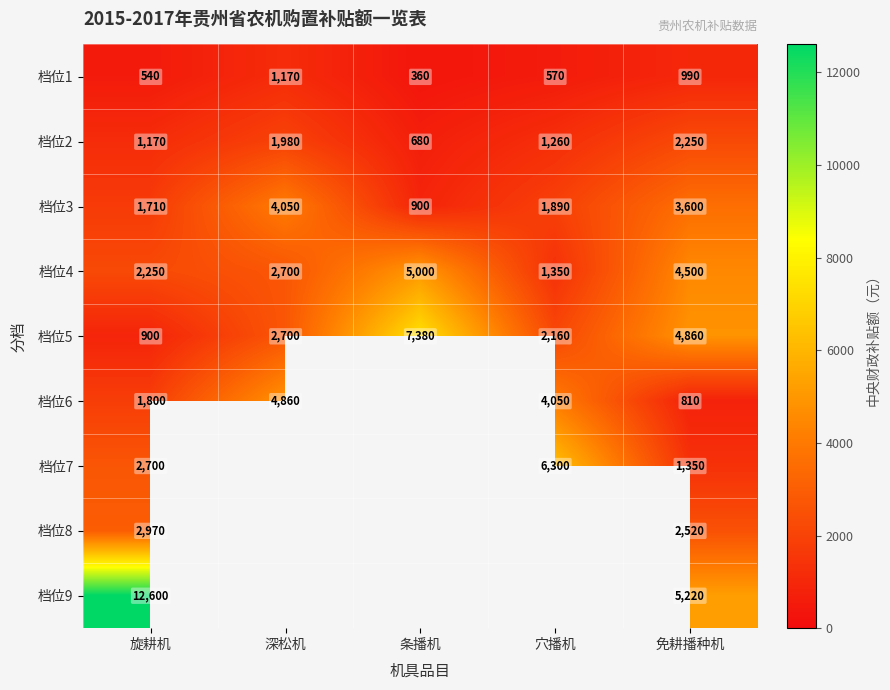

At how many categories does at least one series exceed 8546?

1